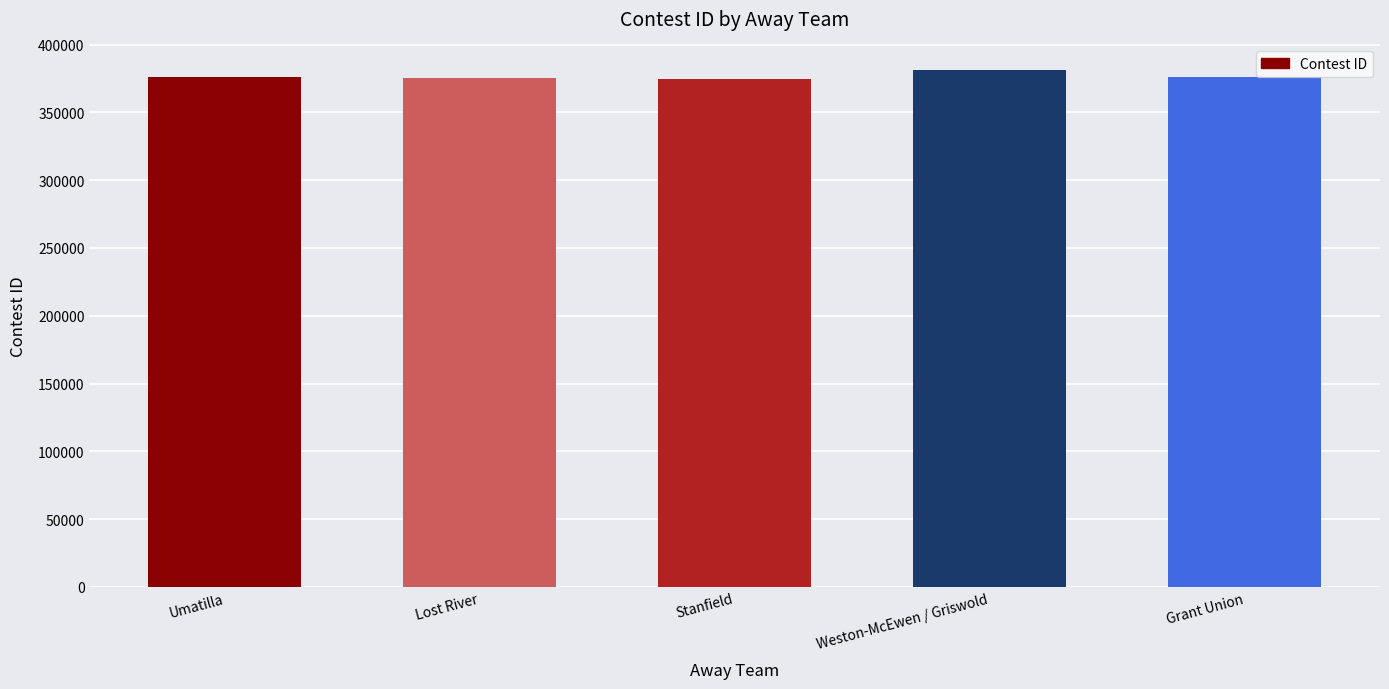

What is the value of the 1st bar from the left?

376092